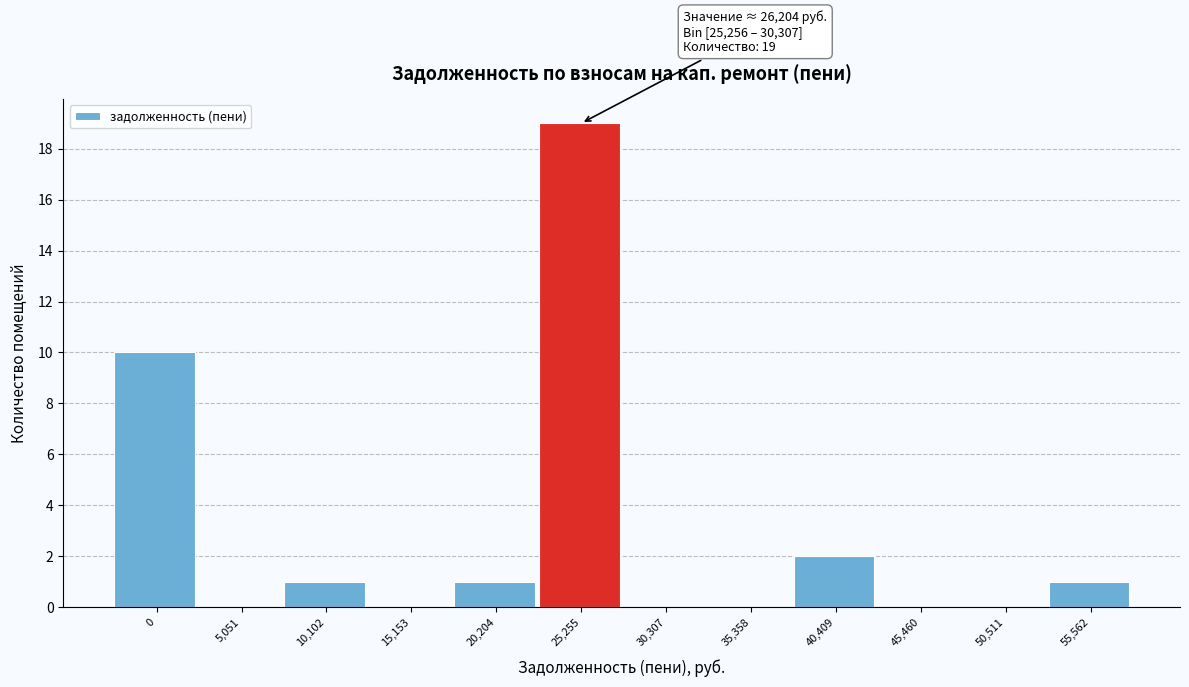

Reading left to right, list all the values displayed in this chart.

0=10	5,051=0	10,102=1	15,153=0	20,204=1	25,255=19	30,307=0	35,358=0	40,409=2	45,460=0	50,511=0	55,562=1